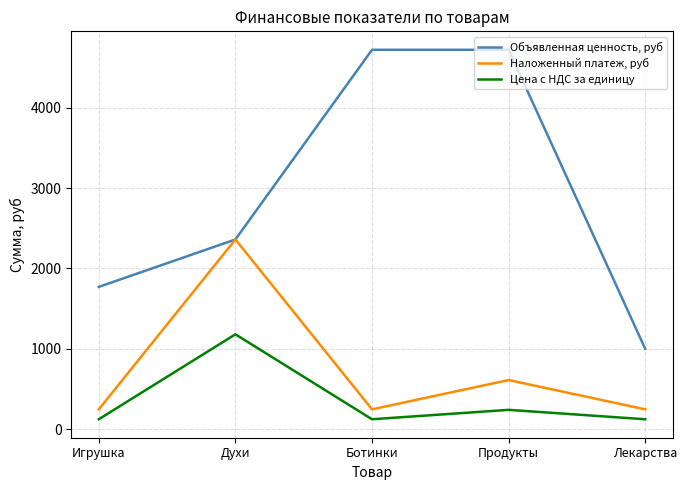

Which series has the largest range (max minus min)?

Объявленная ценность, руб